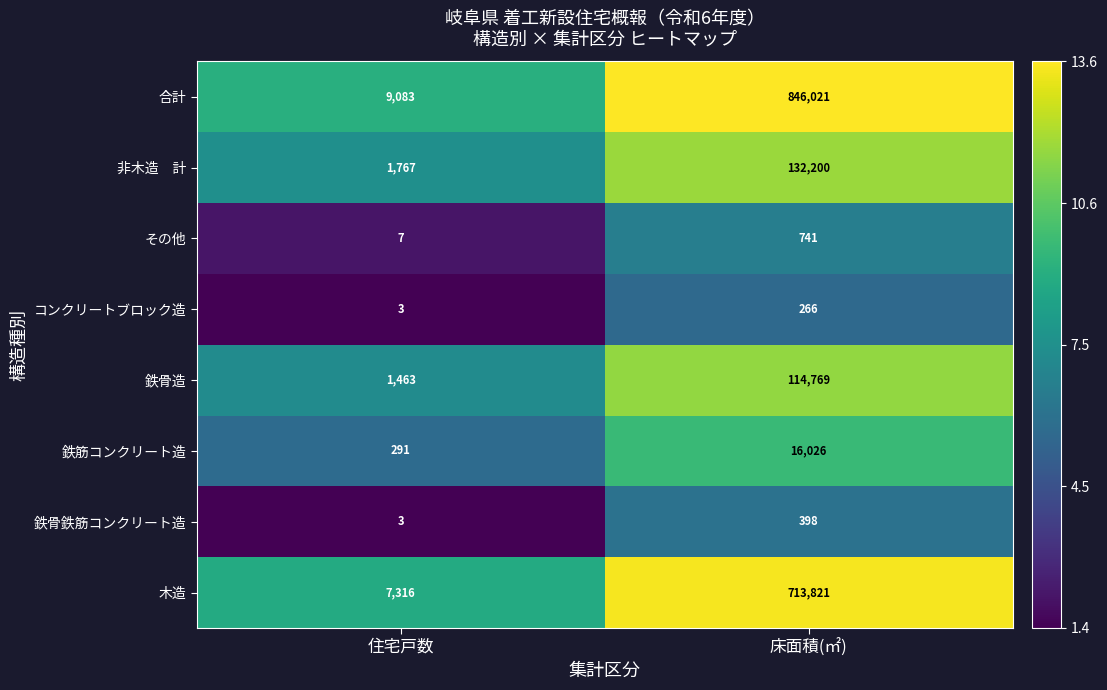

How many distinct data groups are displayed?

8